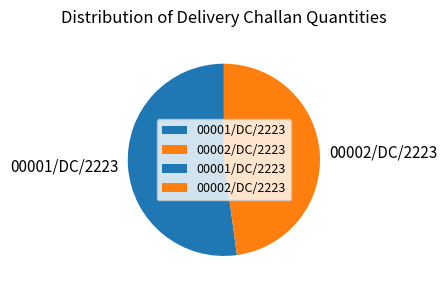

Is the sum of 00001/DC/2223 and 00002/DC/2223 greater than half?

Yes